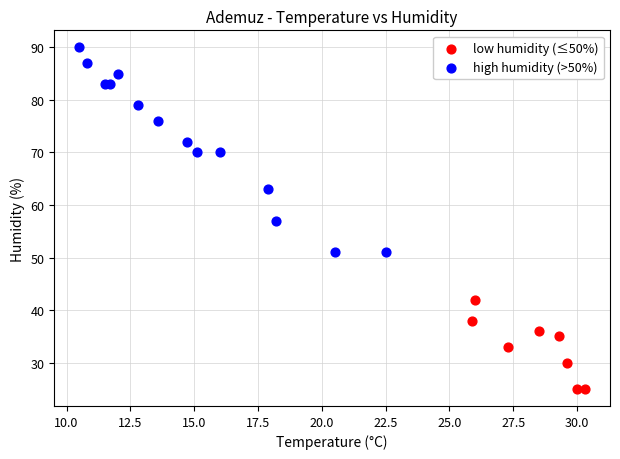

Which series contains the highest Y value?

high humidity (>50%)